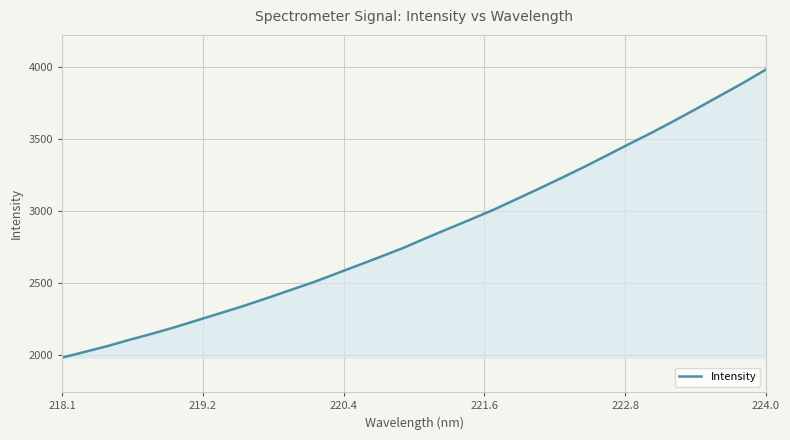

What is the smallest value displayed?

1983.6